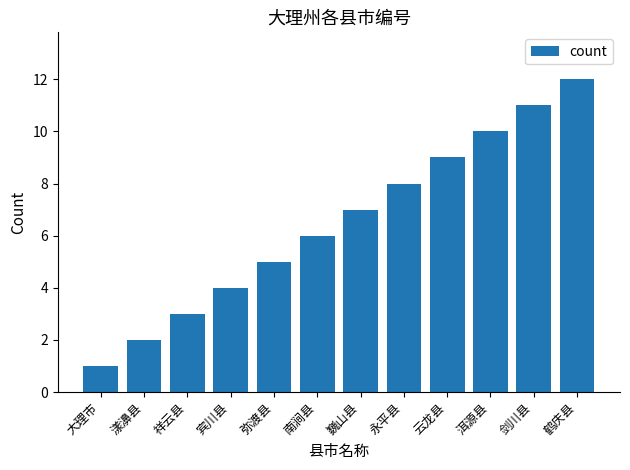

What is the sum of the values at 弥渡县 and 南涧县?

11